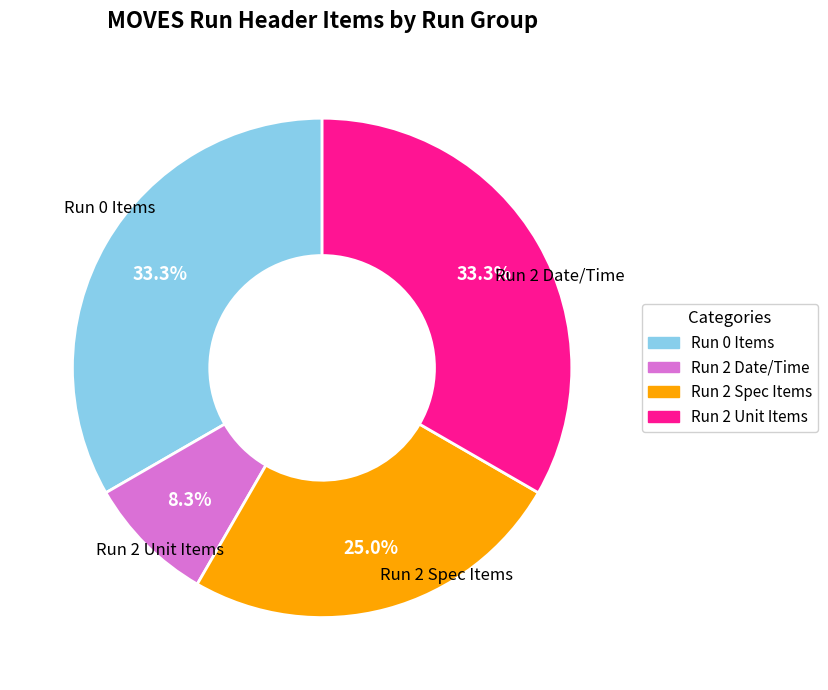

Is there a majority slice in this chart?

No